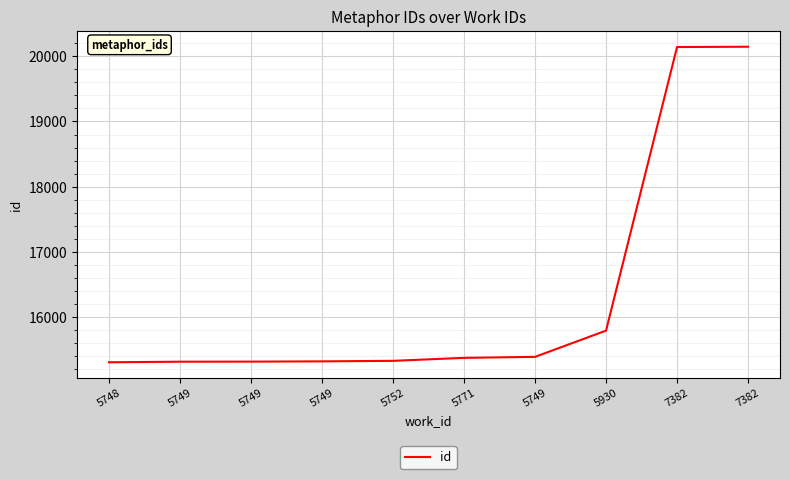

Which has a higher value, 5749 or 5749?

5749